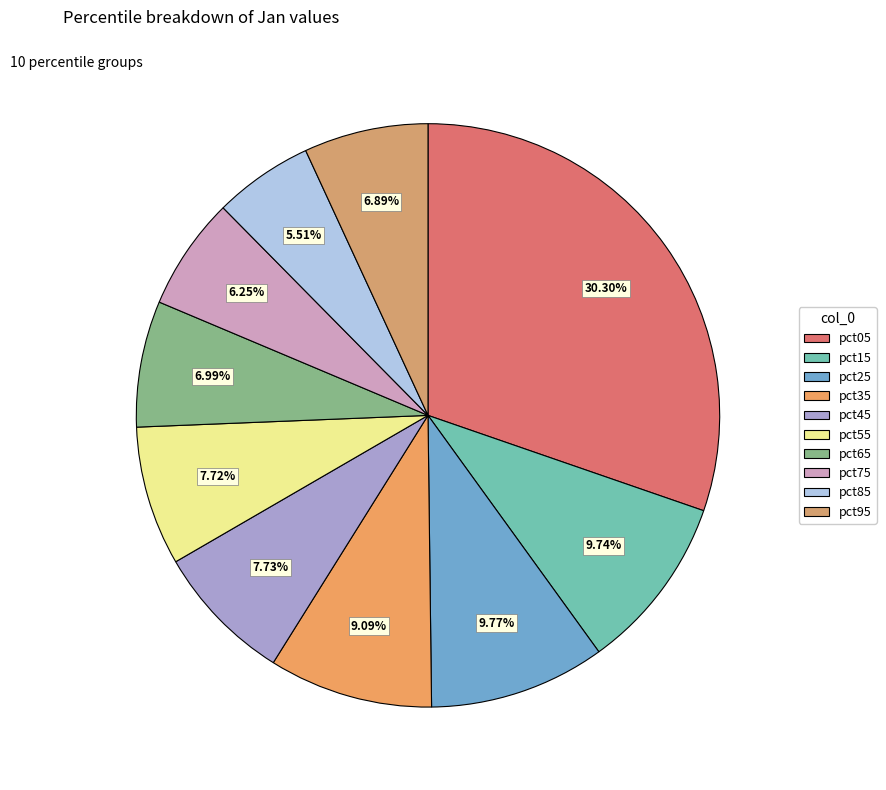

Which category has the smallest portion of the pie?

pct85